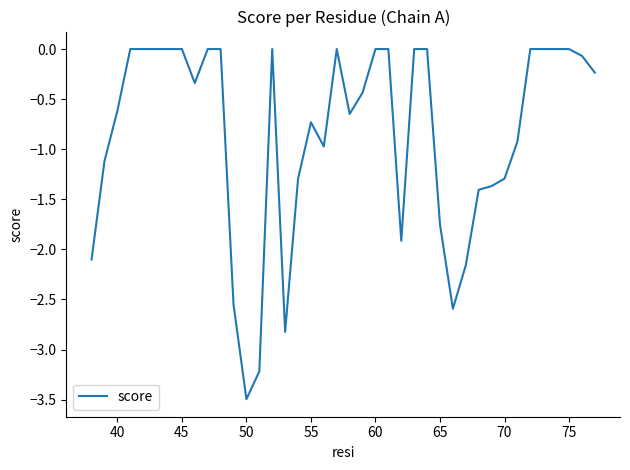

How many distinct data groups are displayed?

1